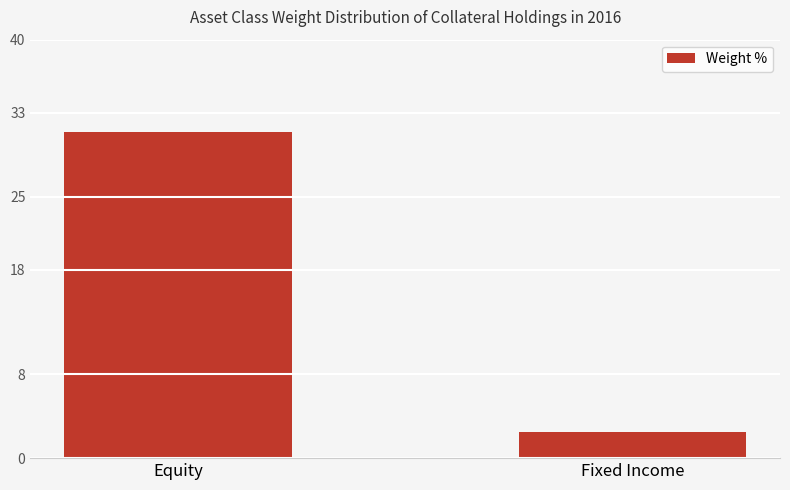

True or false: the data shows 42.5 at Equity.

False